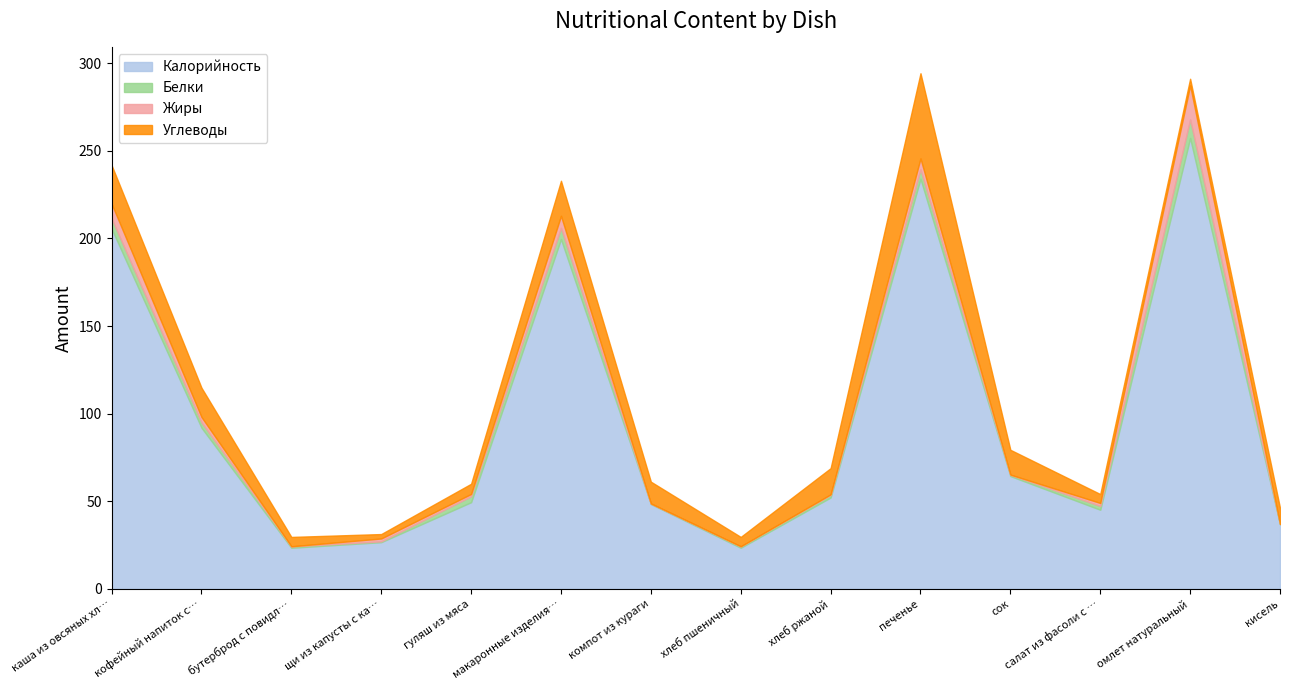

The value of Калорийность at салат из фасоли с луком и морковью is 75.1. True or false?

False